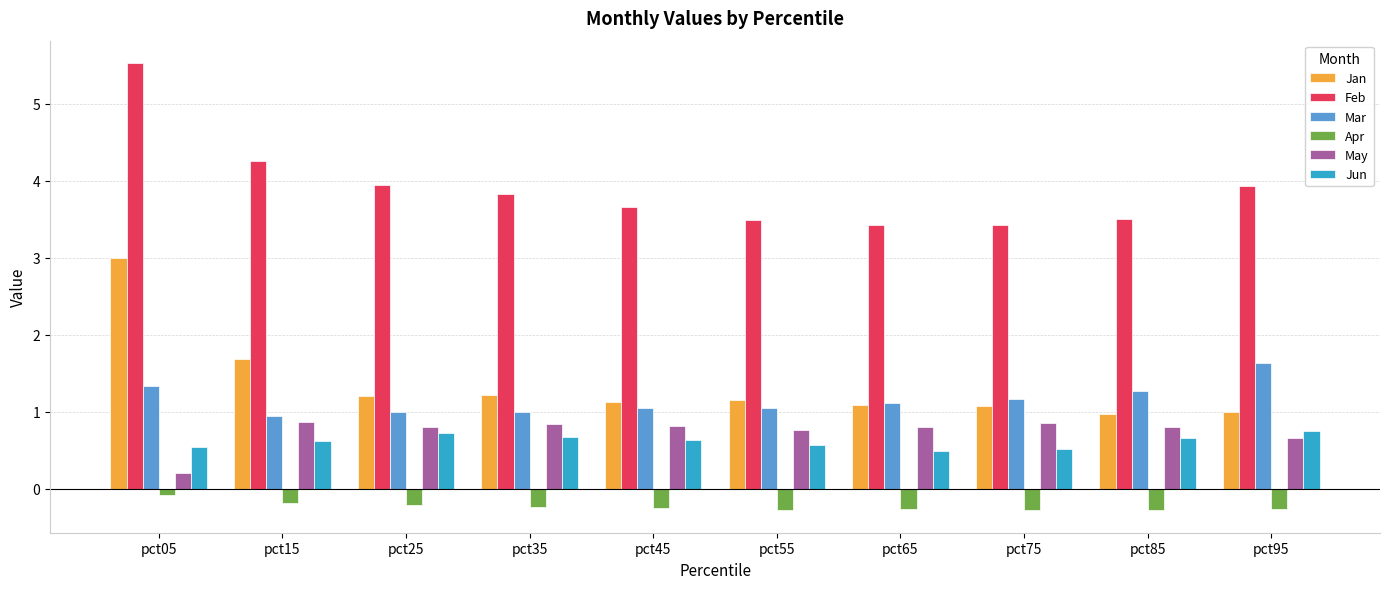

Where is May nearest to the value 0?

pct05